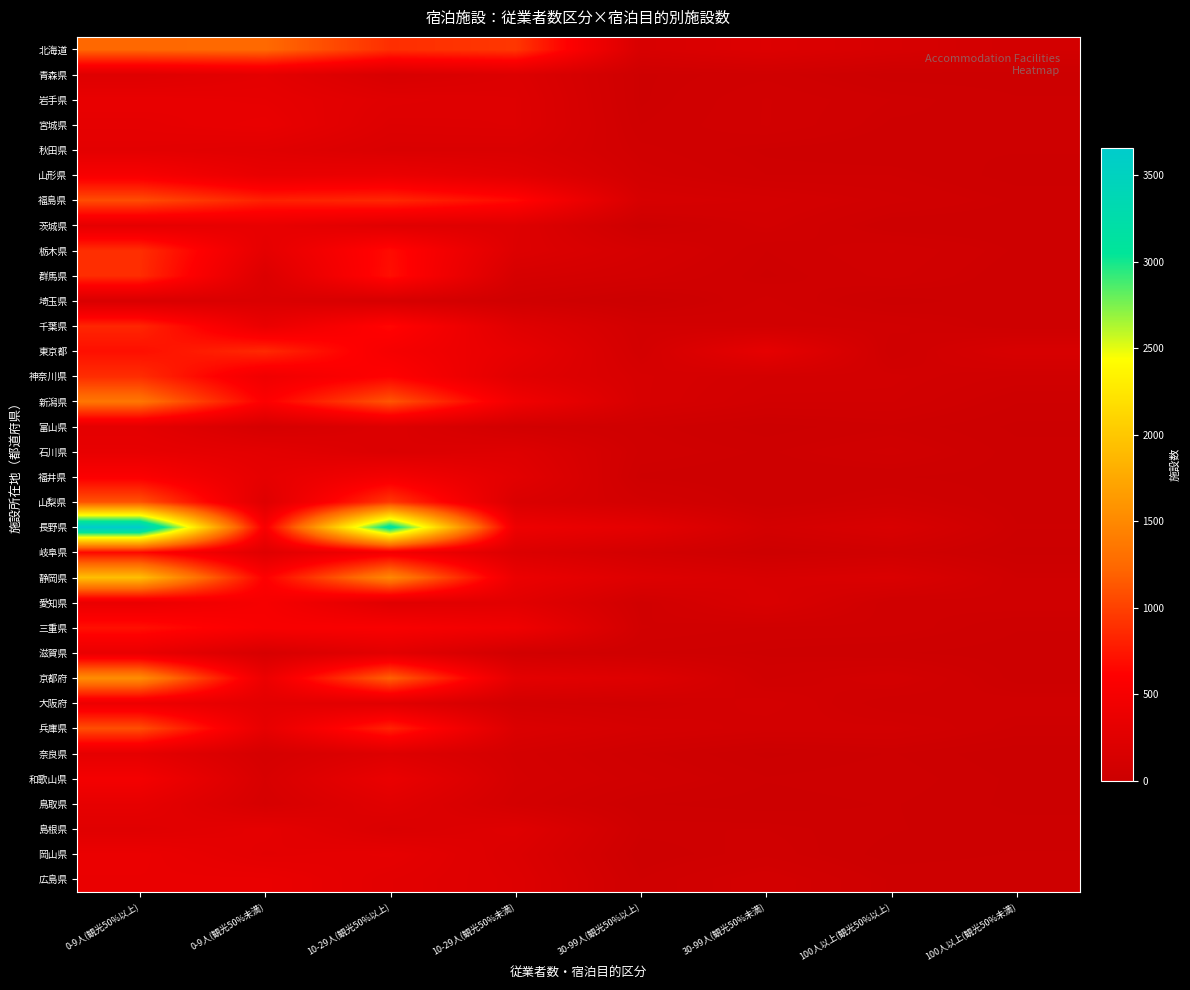

What is the maximum value shown in the chart?

3660